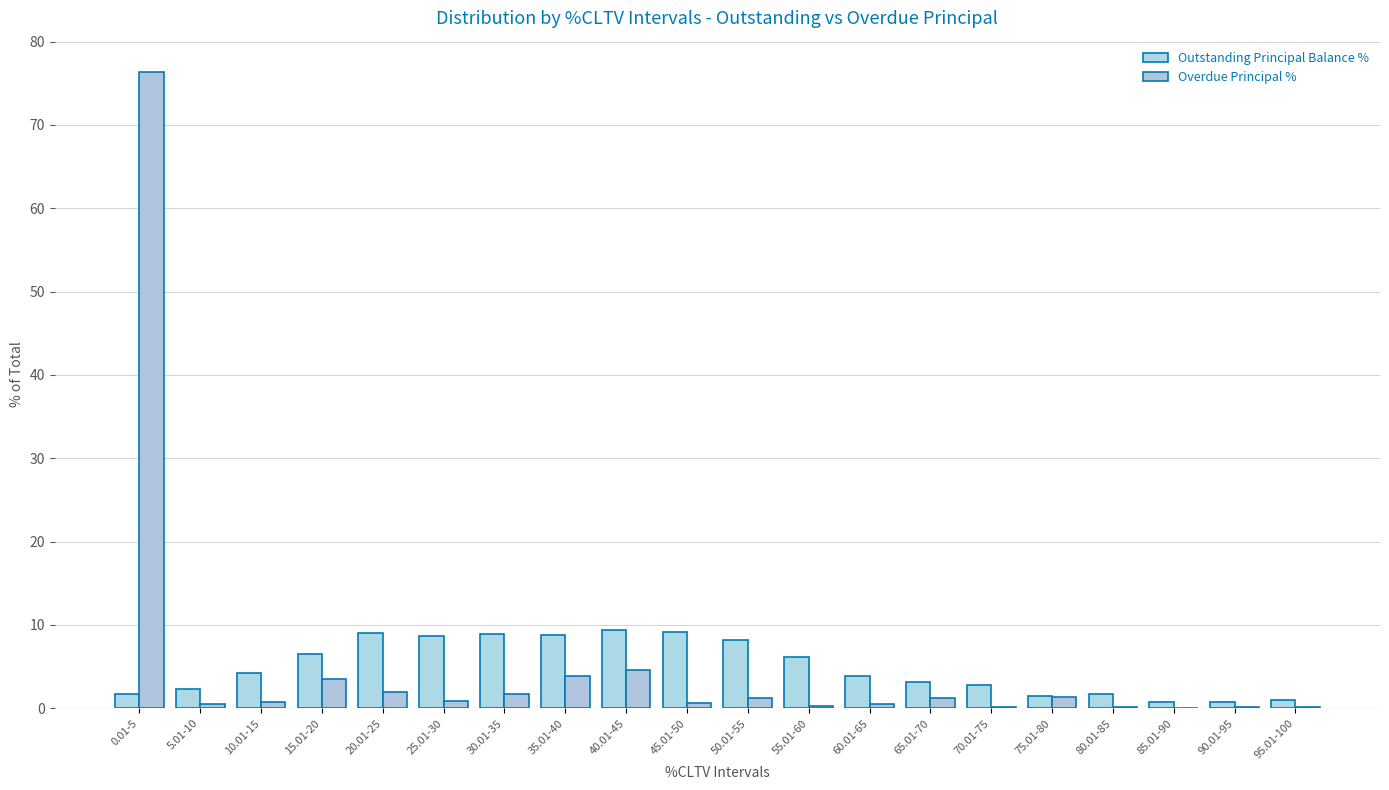

Which series changed the most between 30.01-35 and 40.01-45?

Overdue Principal %